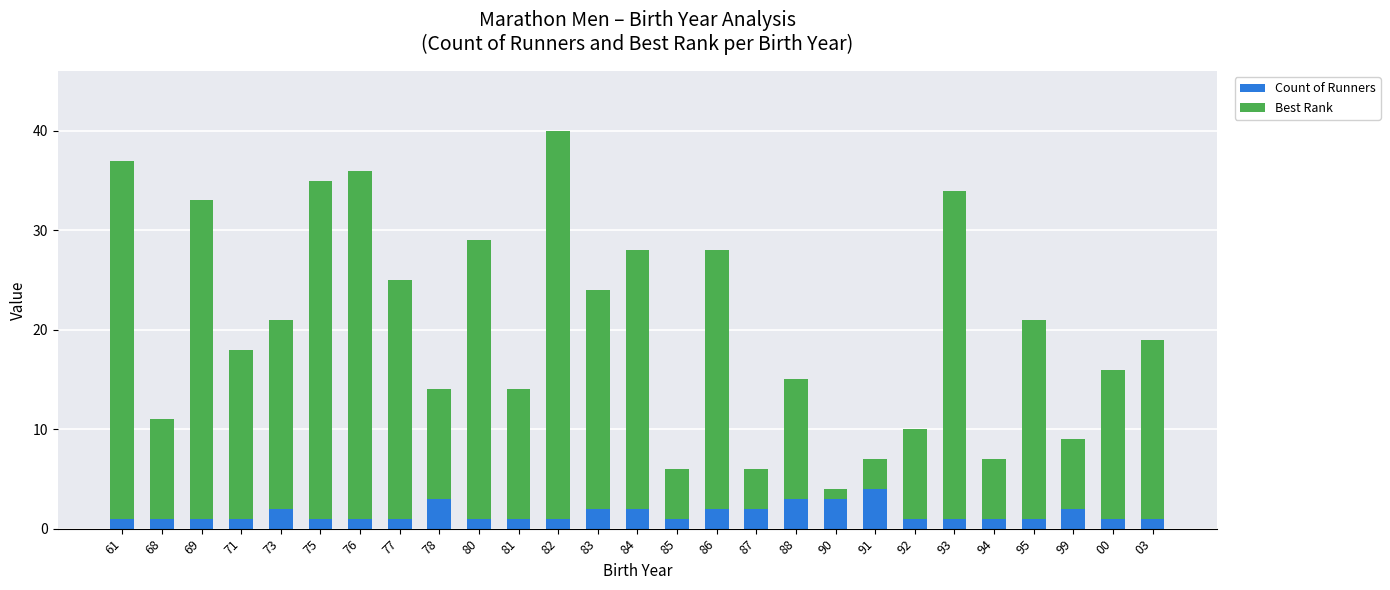

What are all the series names shown in the legend?

Count of Runners, Best Rank